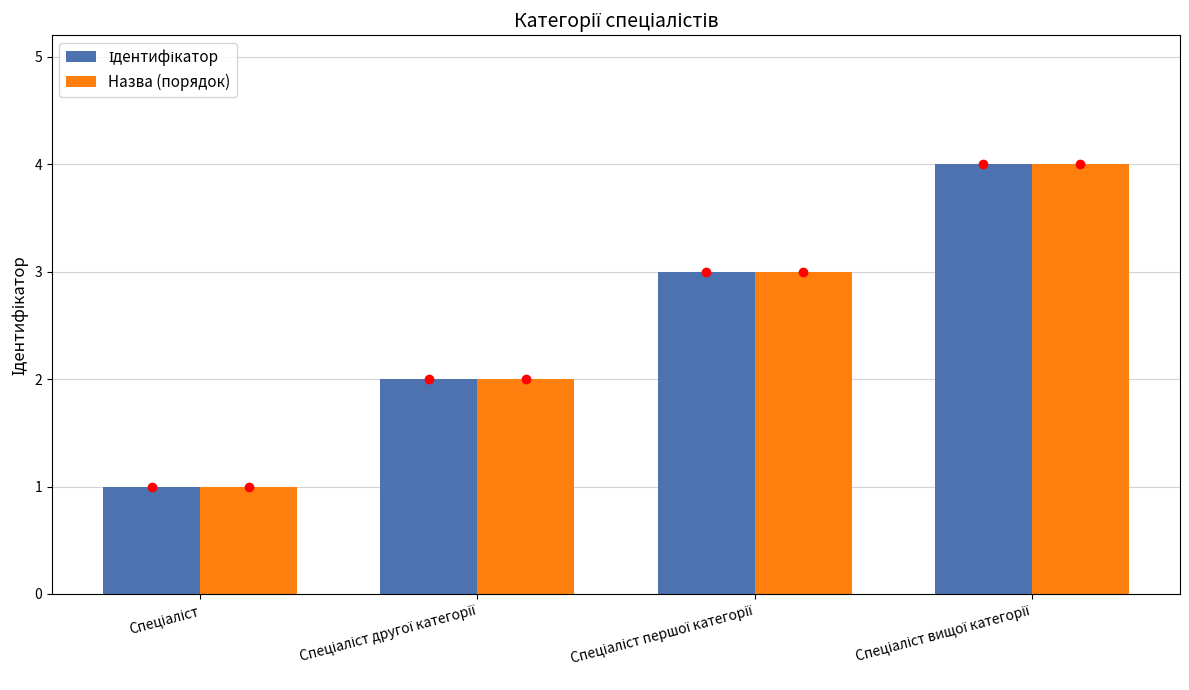

Are the bars horizontal?

No